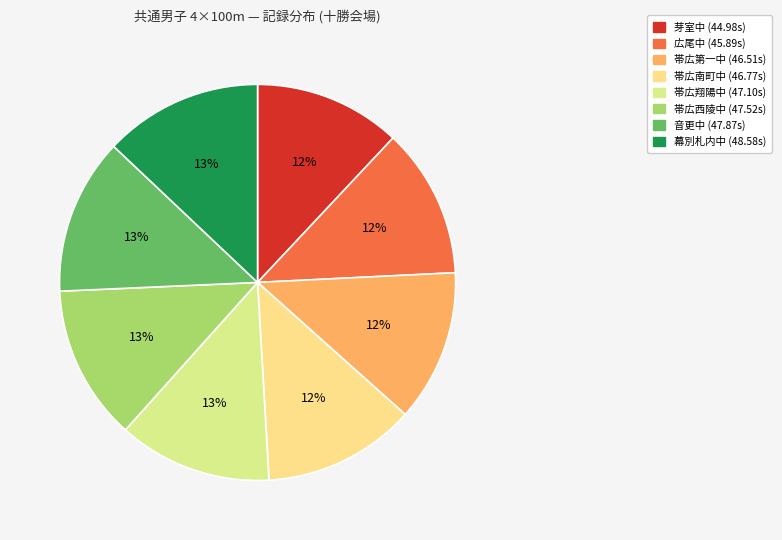

Rank the categories by value from lowest to highest.

芽室中, 広尾中, 帯広第一中, 帯広南町中, 帯広翔陽中, 帯広西陵中, 音更中, 幕別札内中